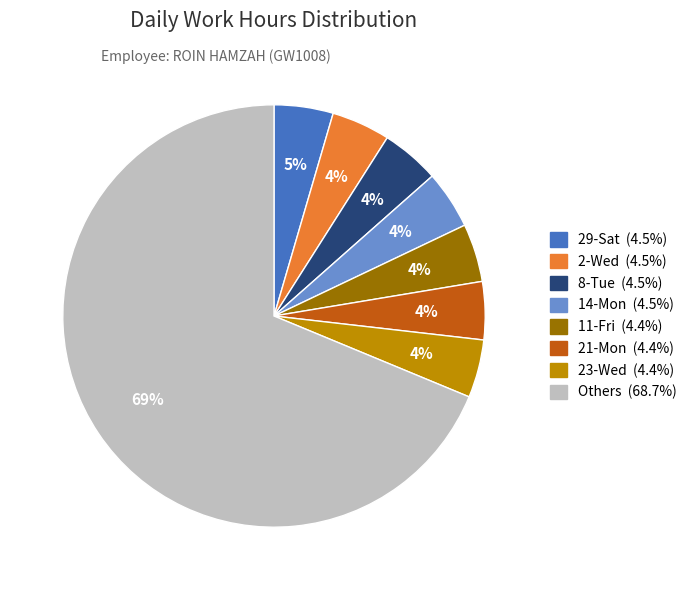

Does any single category account for the majority?

Yes